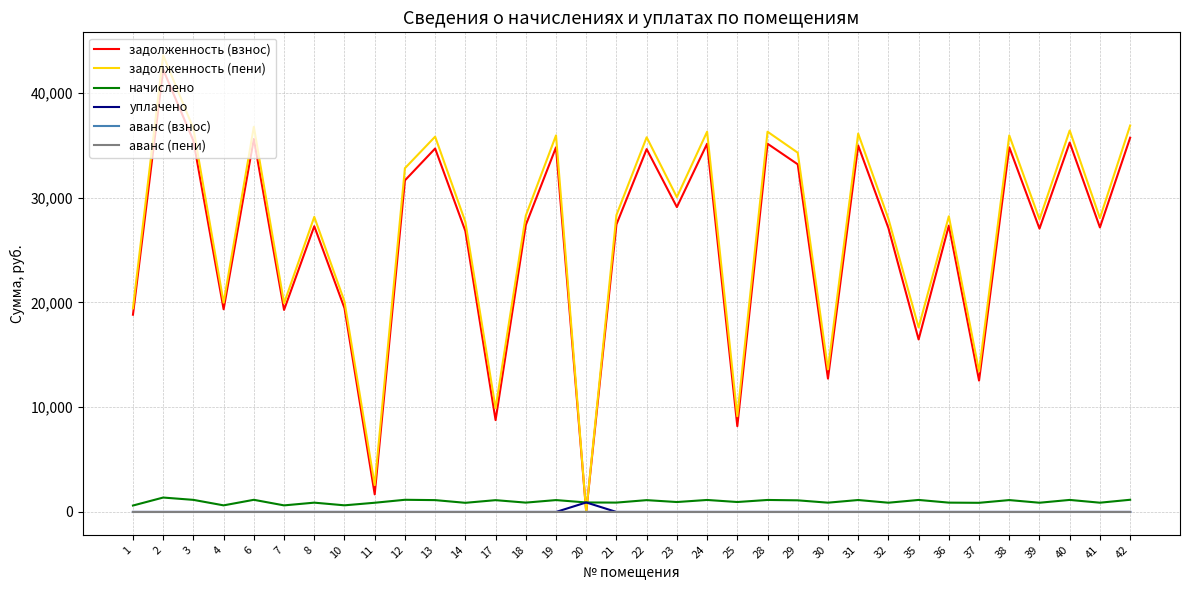

What is the difference between the maximum and minimum values in the задолженность (пени) series?

43583.0